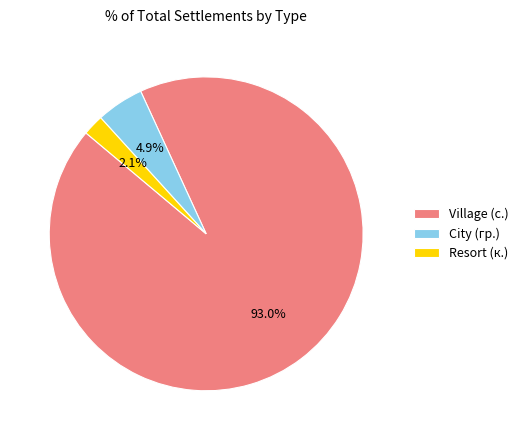

To the nearest percent, what is the average slice percentage?

33%